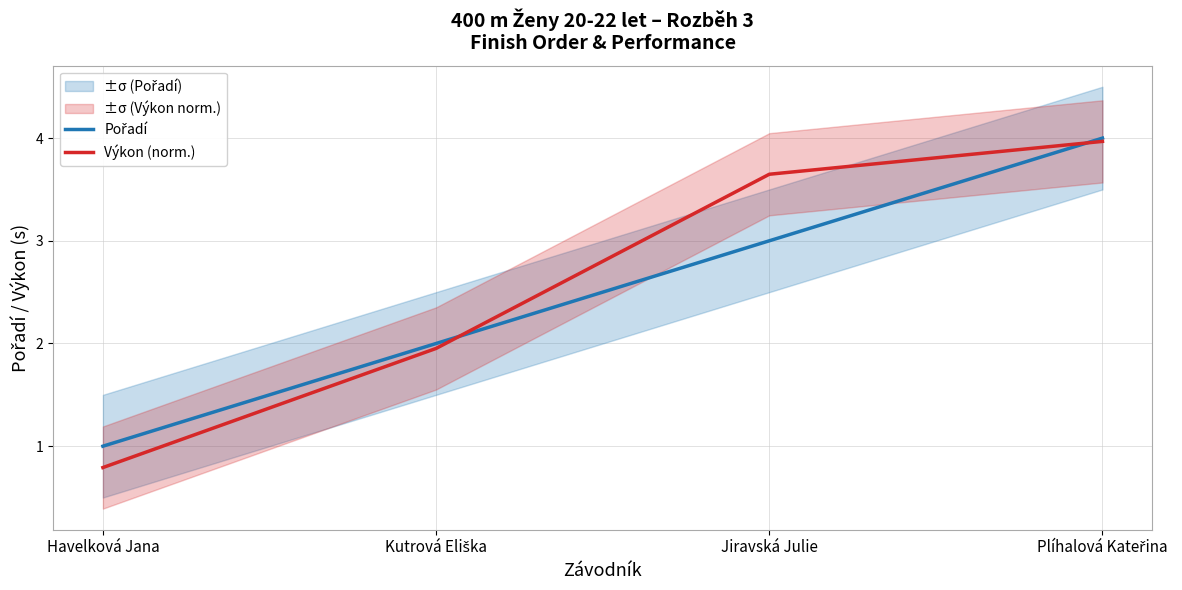

What is the value of the Výkon (norm.) point at the 4th from the left?

4.0